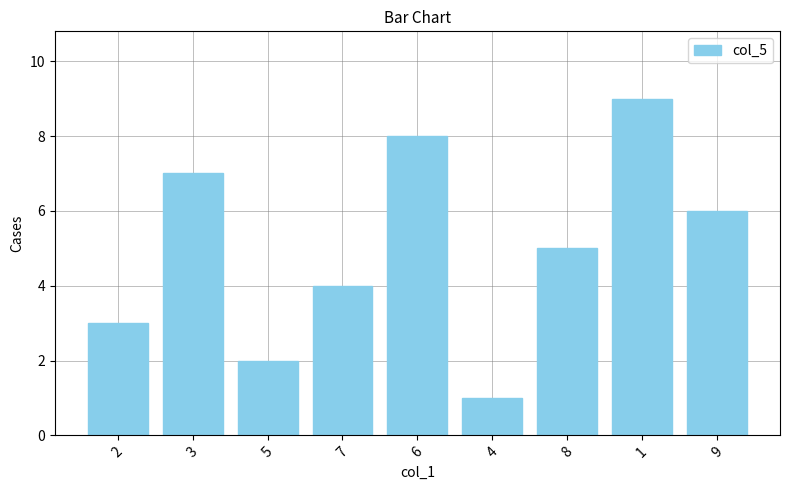

What is the change in value from 3 to 9?

-1